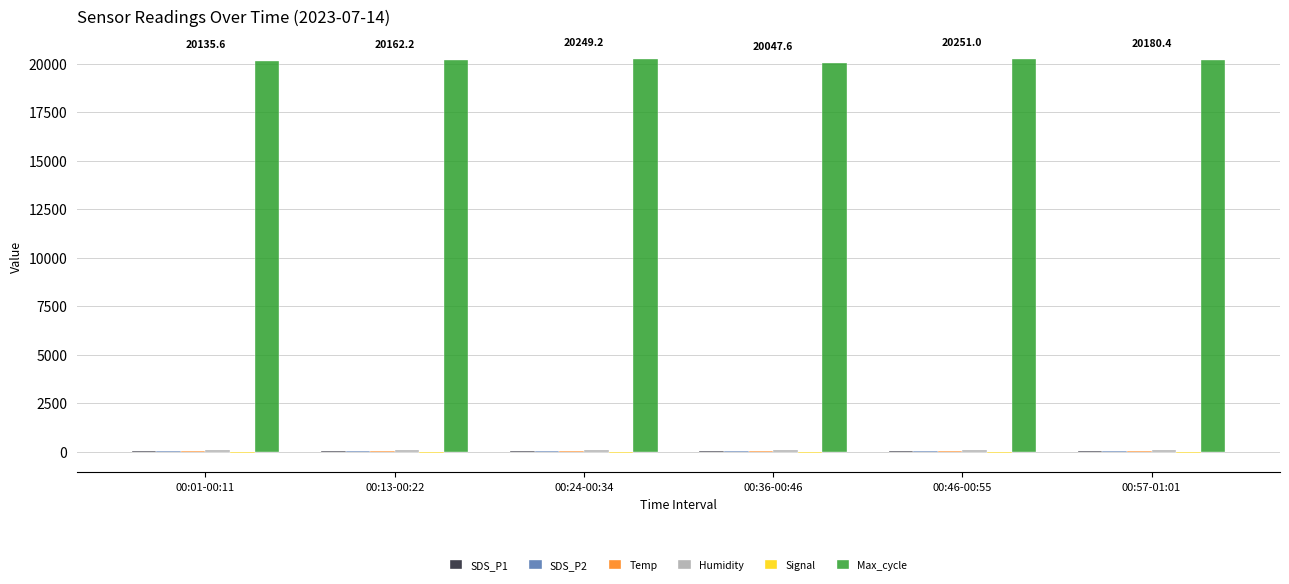

Which series has the largest total across all categories?

Max_cycle